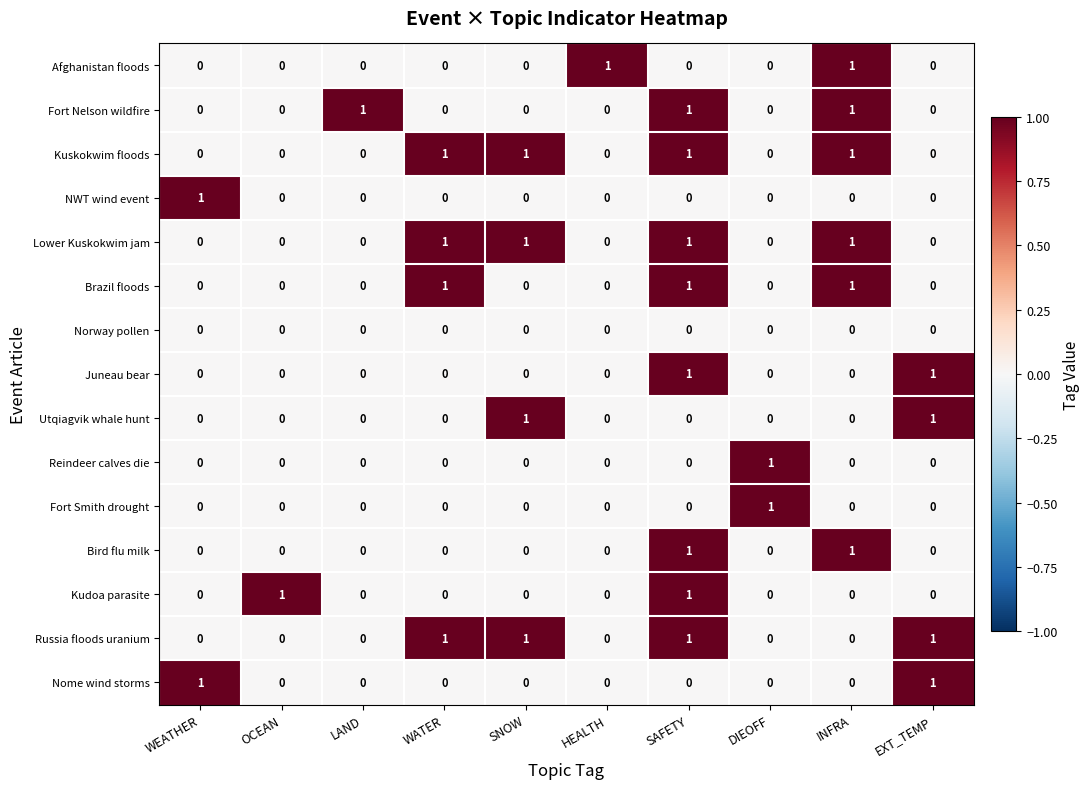

Count the Fort Smith drought values in the range 0 to 1.

10